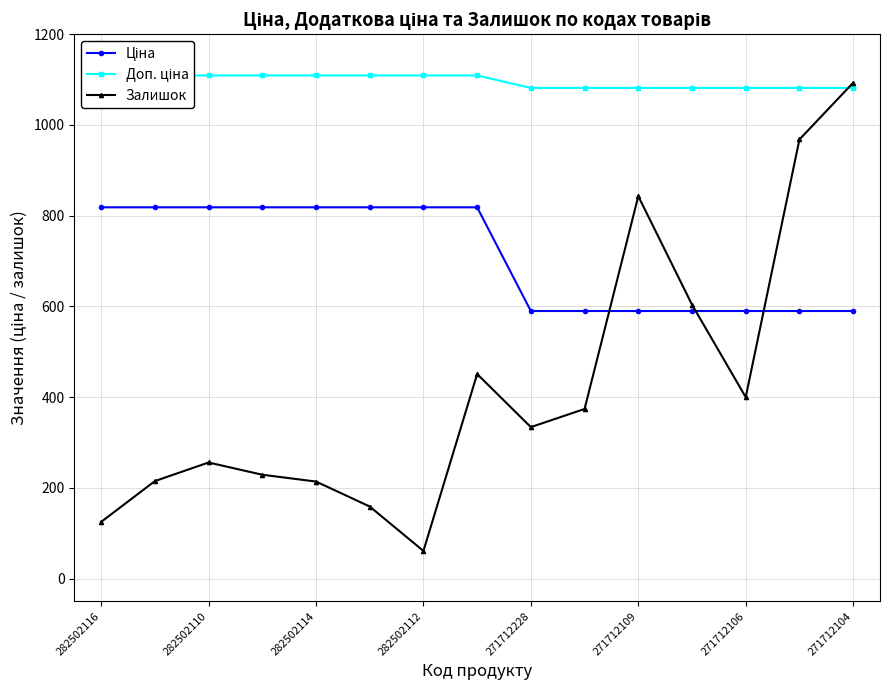

Where is the first local maximum for Залишок?

282502110